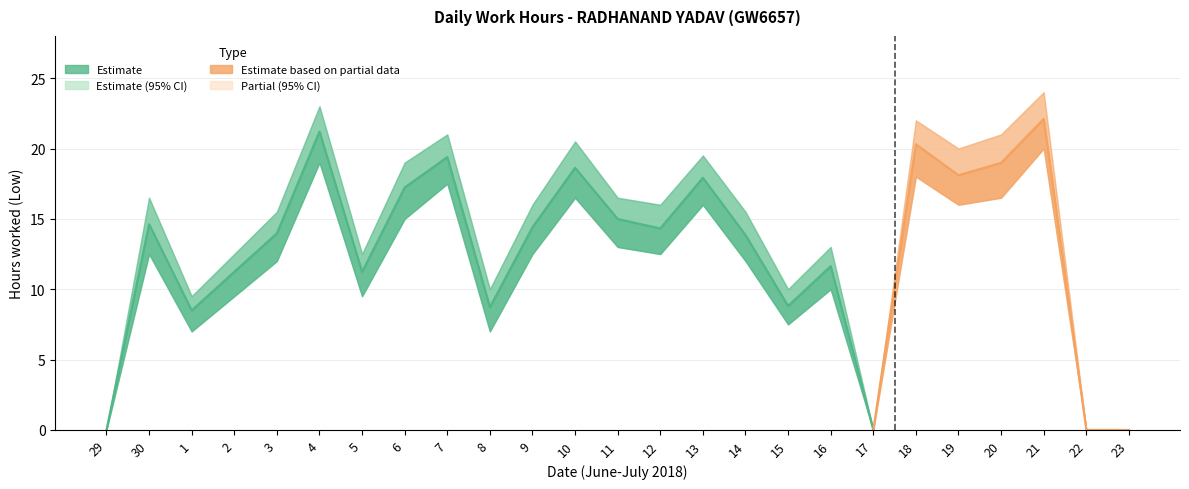

How many lines are shown in the chart?

3